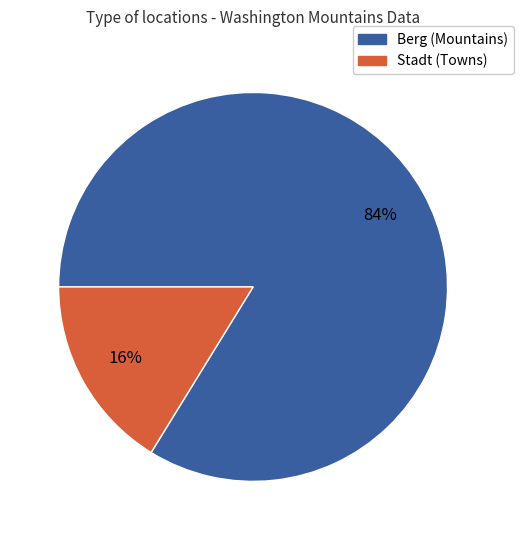

Is there a majority slice in this chart?

Yes